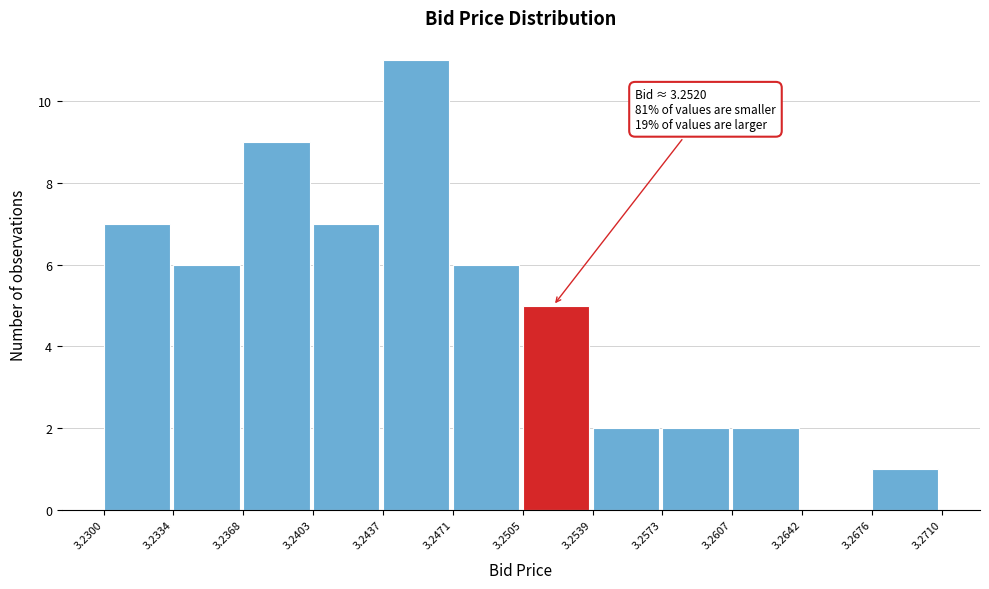

Which range on the x-axis has the tallest bar?

3.2437 to 3.2471